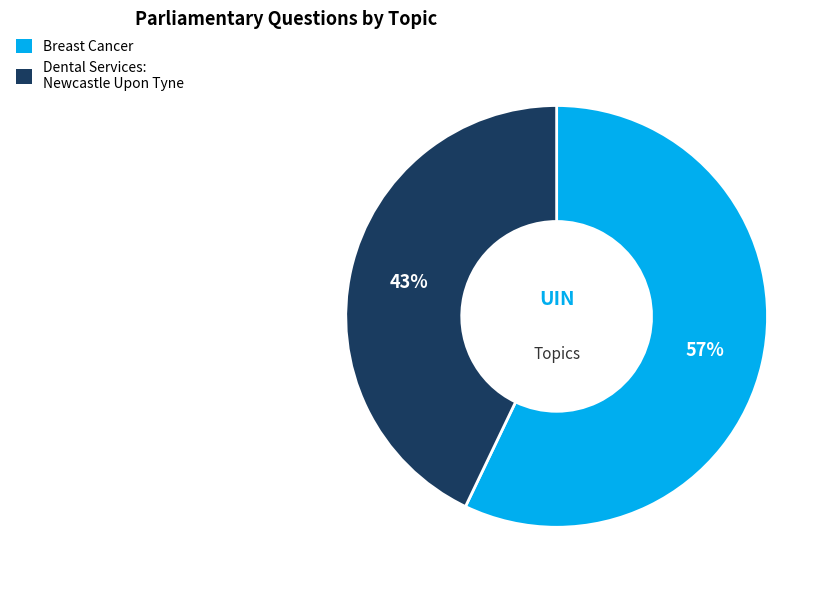

How many segments does this pie chart have?

2